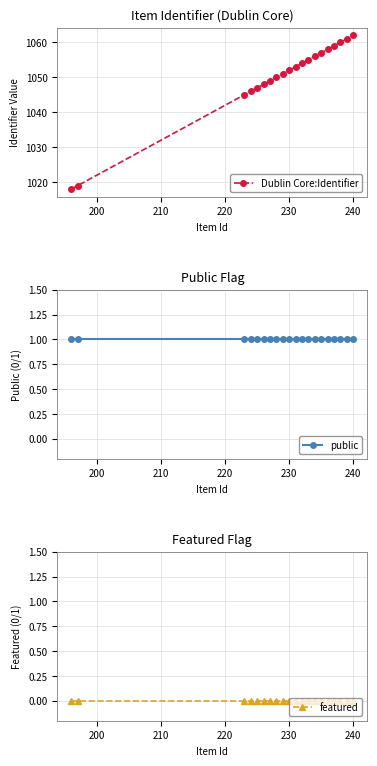

What is the lowest value of the public series?

1